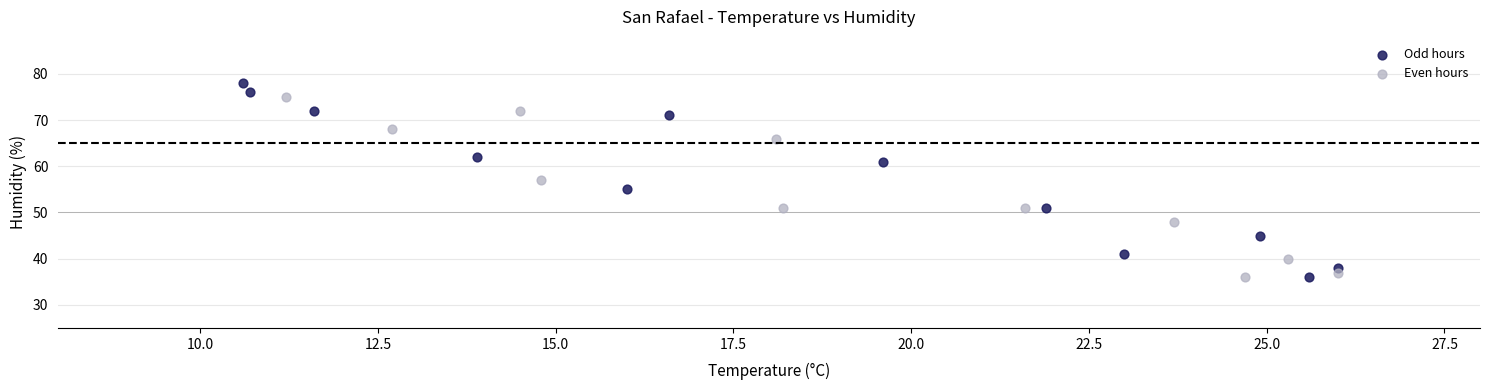

Which series has the largest Y range (max minus min)?

Odd hours